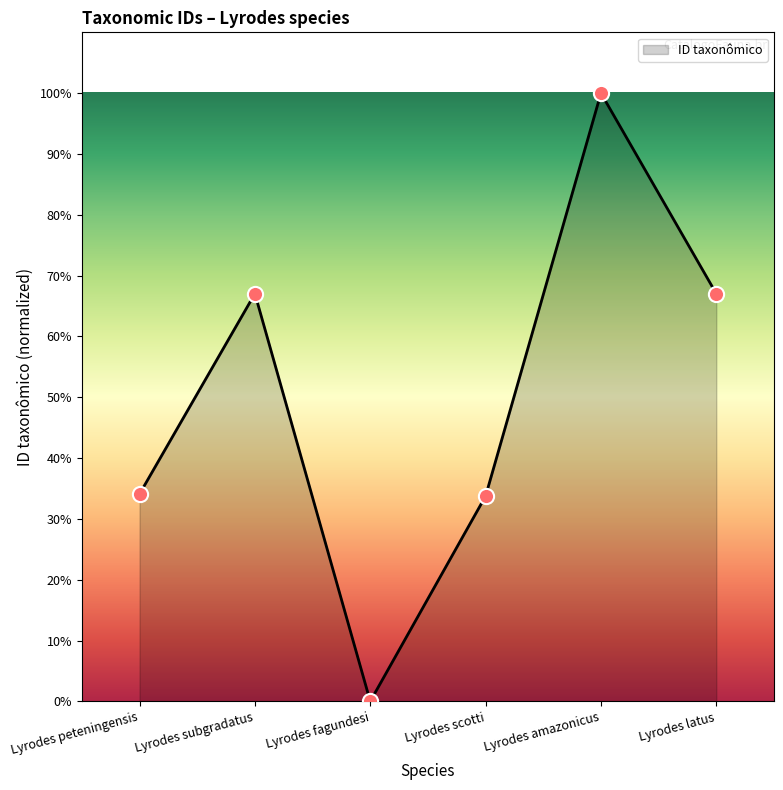

What is the change in value from Lyrodes peteningensis to Lyrodes subgradatus?

+32.9